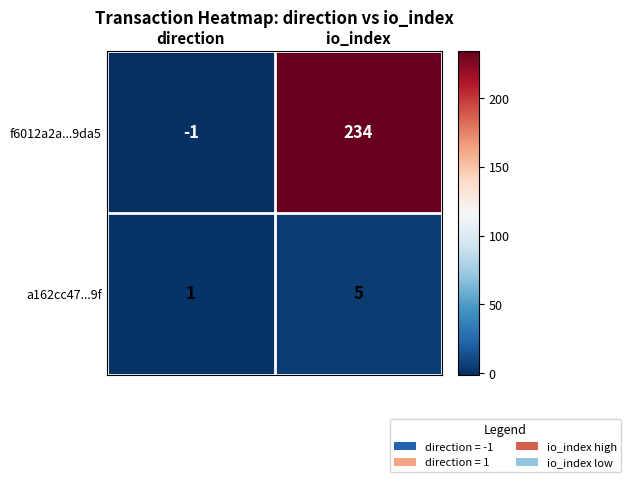

Rank the series by their average value, from lowest to highest.

a162cc47...9f, f6012a2a...9da5